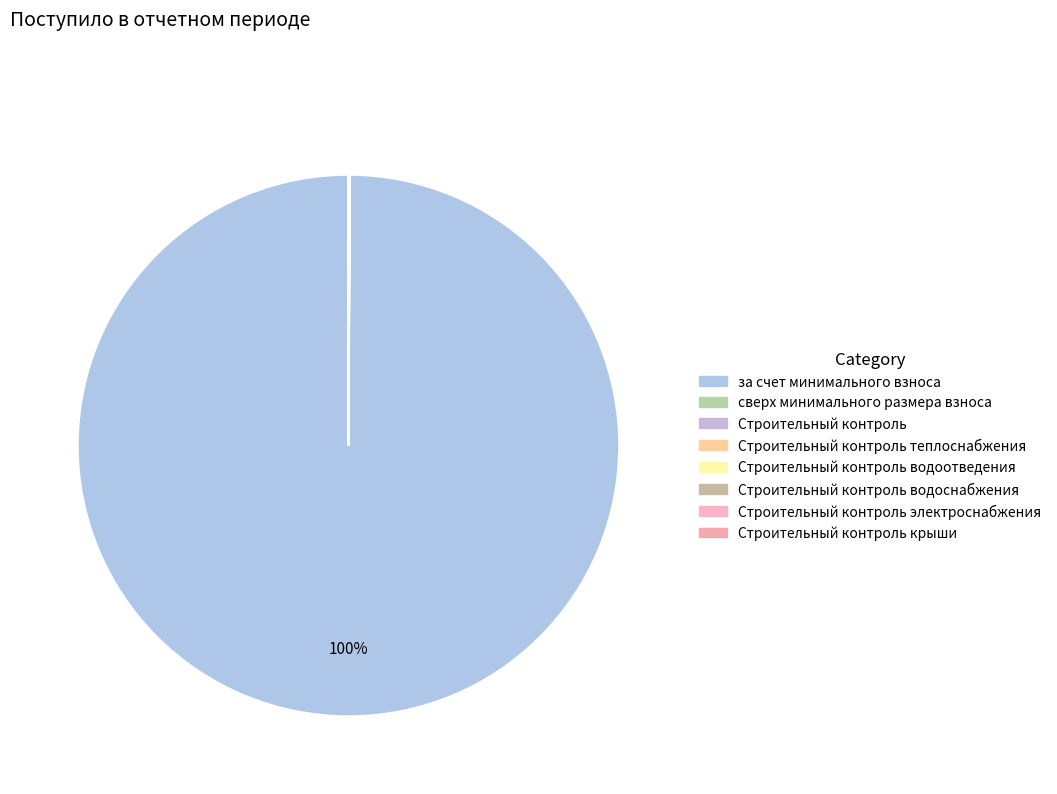

Which category has the biggest portion of the pie?

за счет минимального взноса